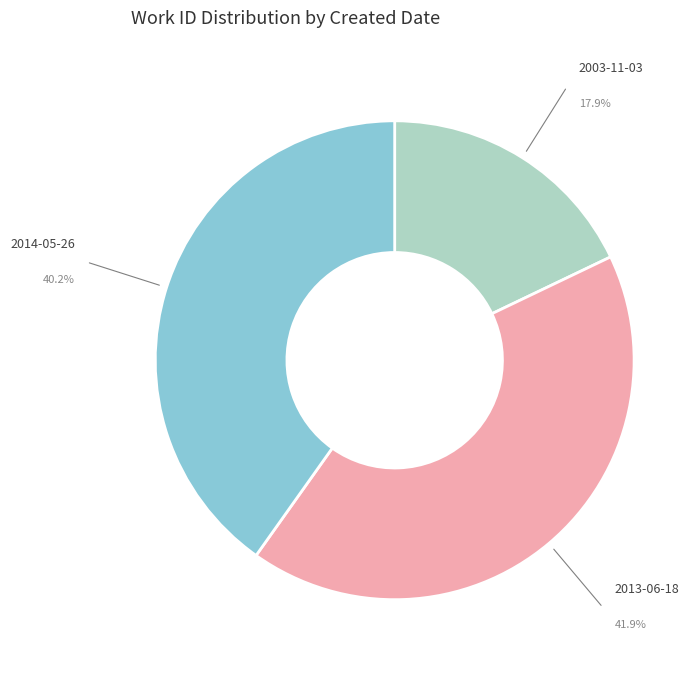

Between 2003-11-03 and 2014-05-26, which is larger?

2014-05-26